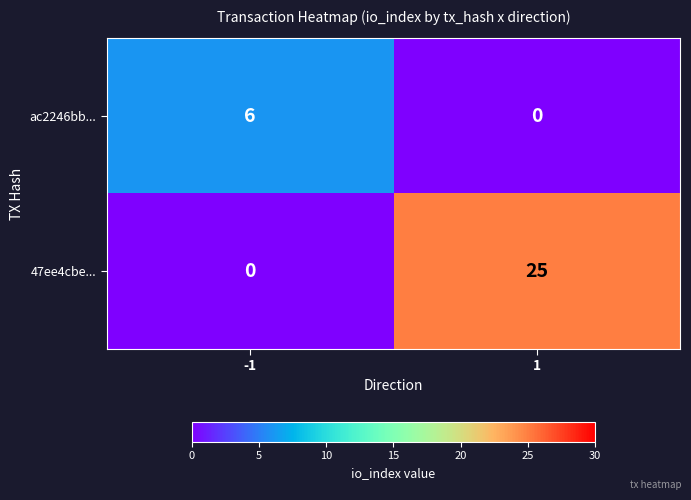

What is the approximate value of ac2246bb... at -1?

6